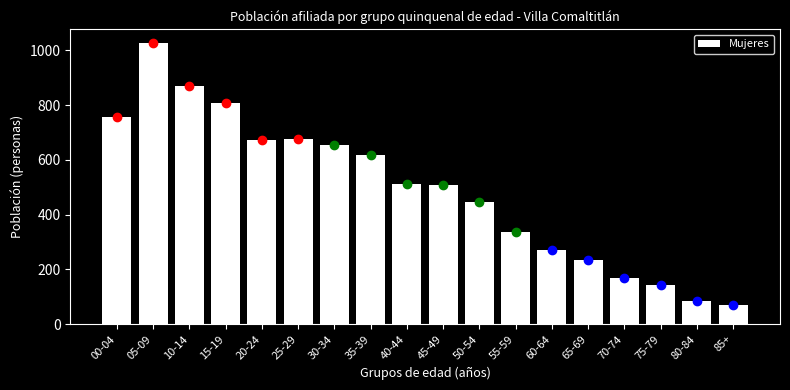

What is the label of the 4th bar from the left?

15-19